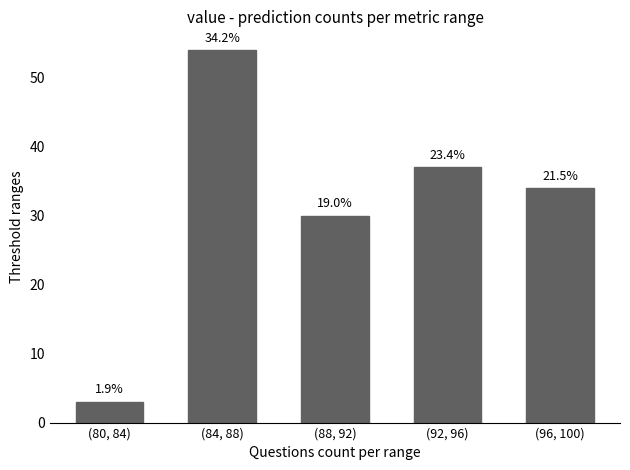

How many bars are there in total?

5